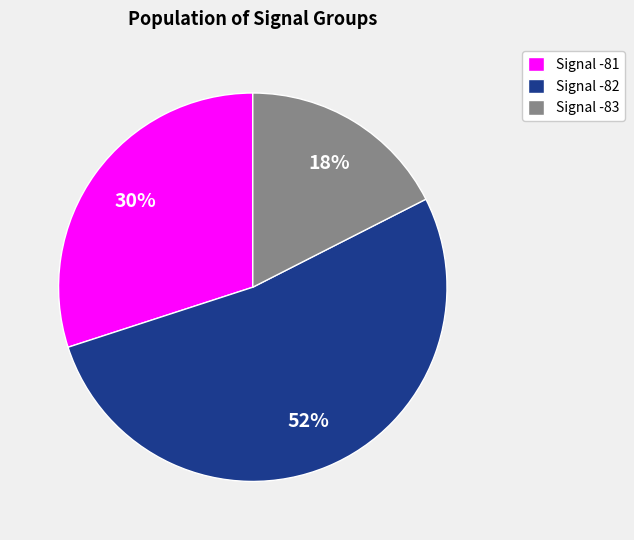

Which has a higher value, Signal -83 or Signal -81?

Signal -81